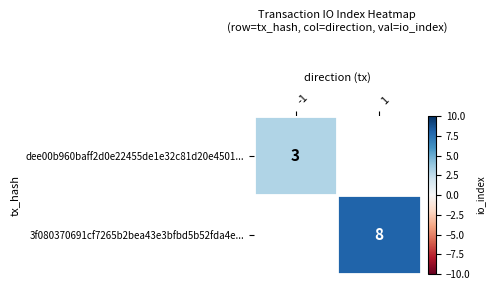

The 3f080370691cf7265b2bea43e3bfbd5b52fda4e... series shows 3 at 1. True or false?

False